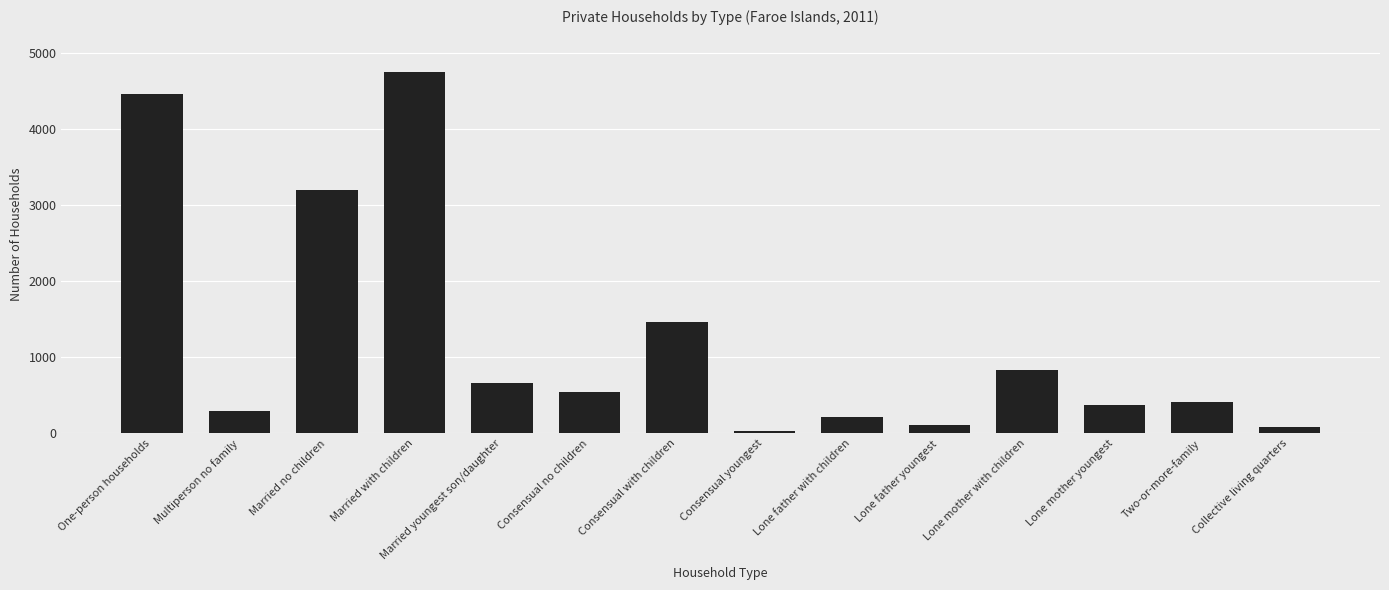

The value at Lone mother with children is 1498. True or false?

False